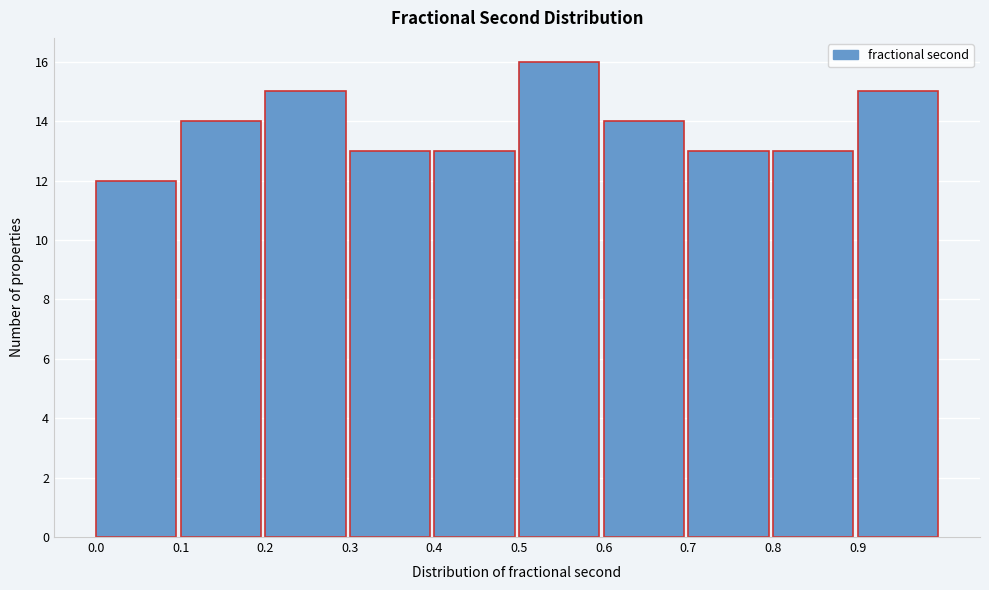

How tall is the bar that spans 0.3 to 0.4 on the x-axis? The values are not printed on the chart, so give them approximately, as read against the axis.

13